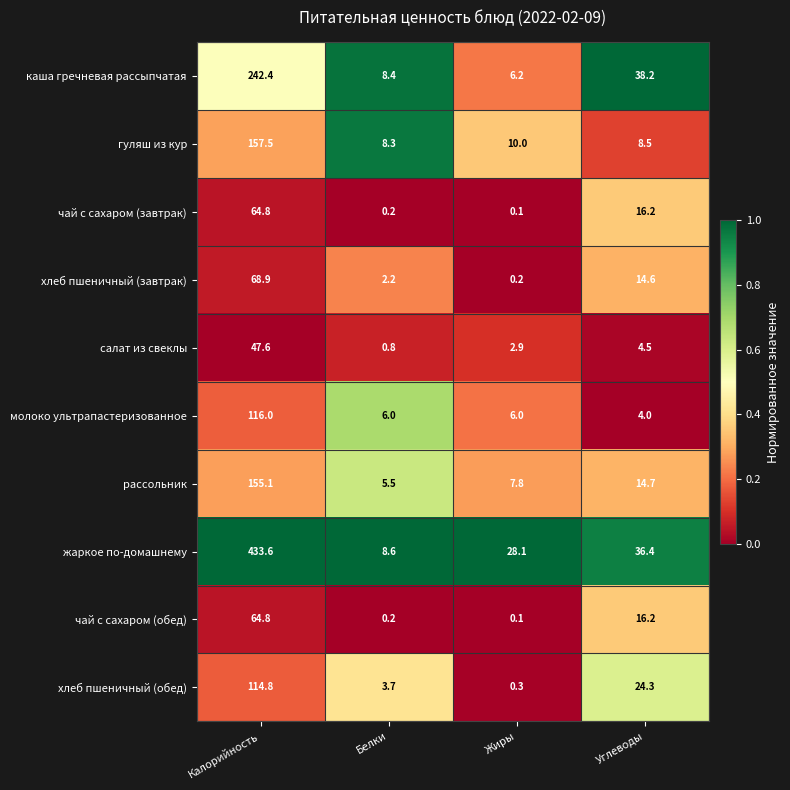

Which series has the largest total across all categories?

жаркое по-домашнему